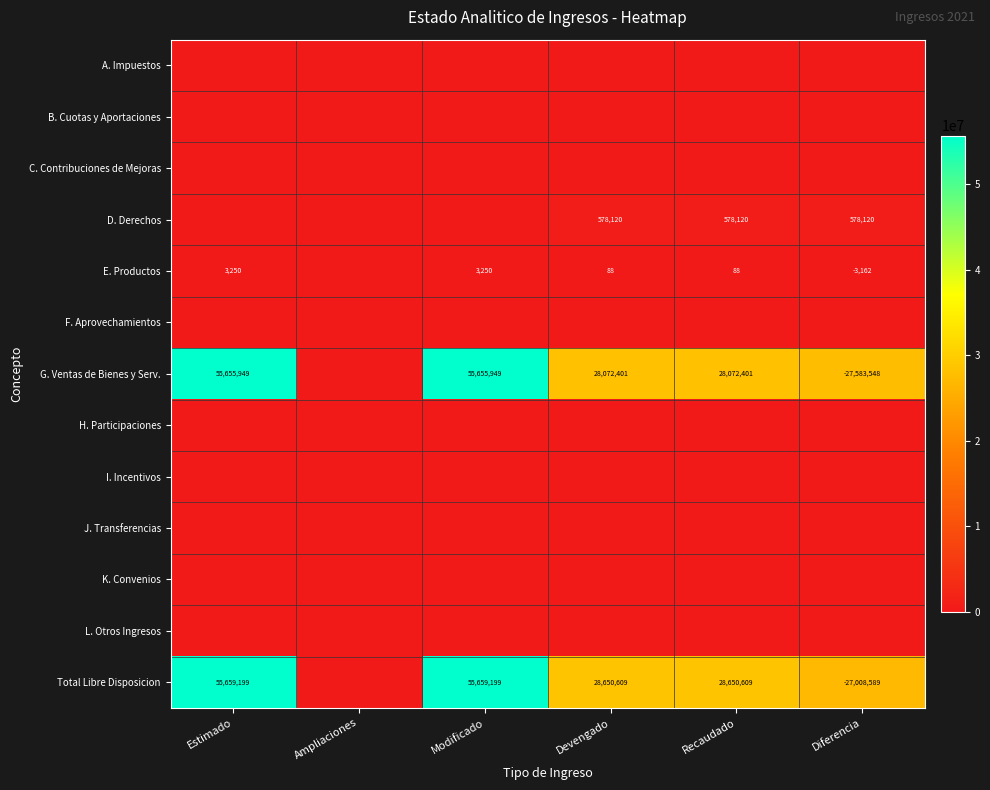

The value of Total Libre Disposicion at Recaudado is 28650609. True or false?

True